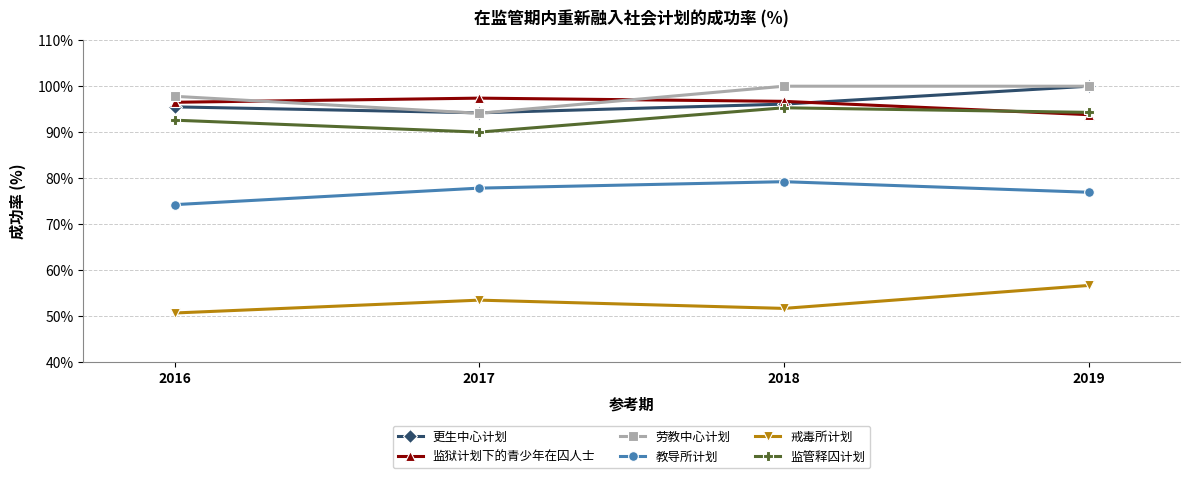

Read the 监狱计划下的青少年在囚人士 value at 2018.

96.7